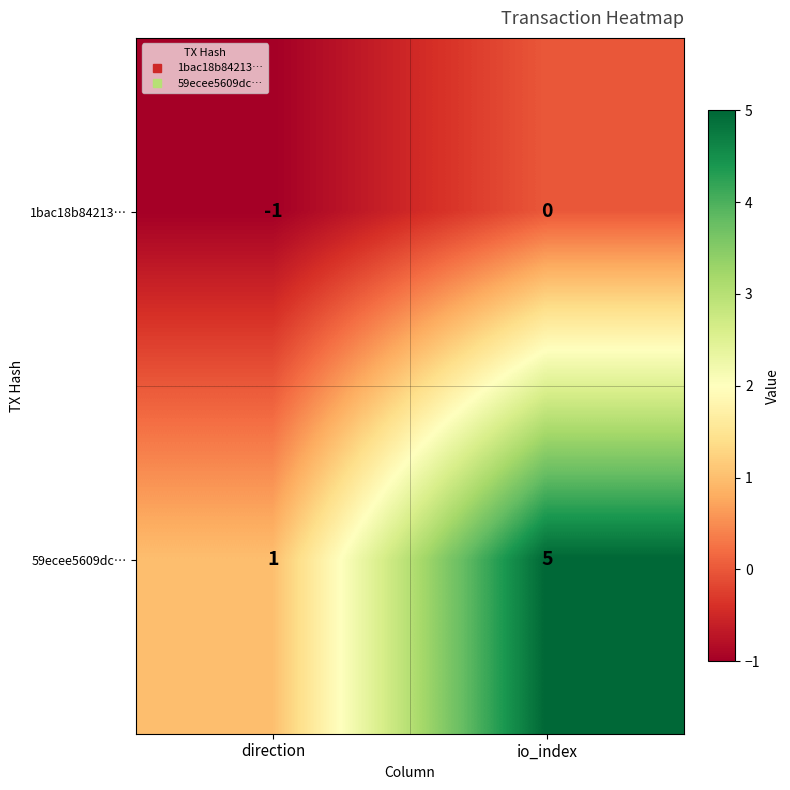

Which series has the widest spread of values?

59ecee5609dc…